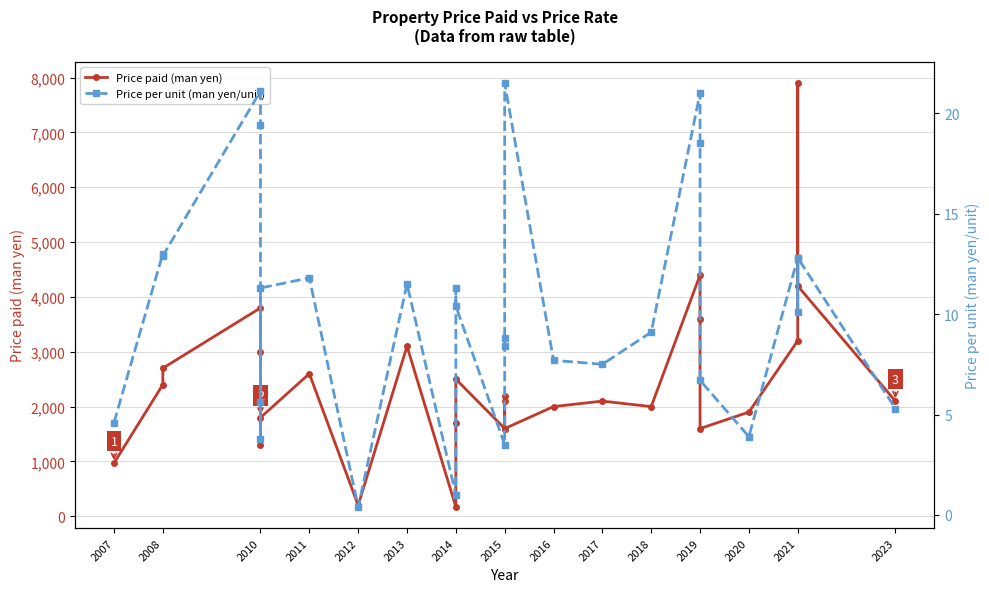

Which series has the widest spread of values?

Price paid (man yen)